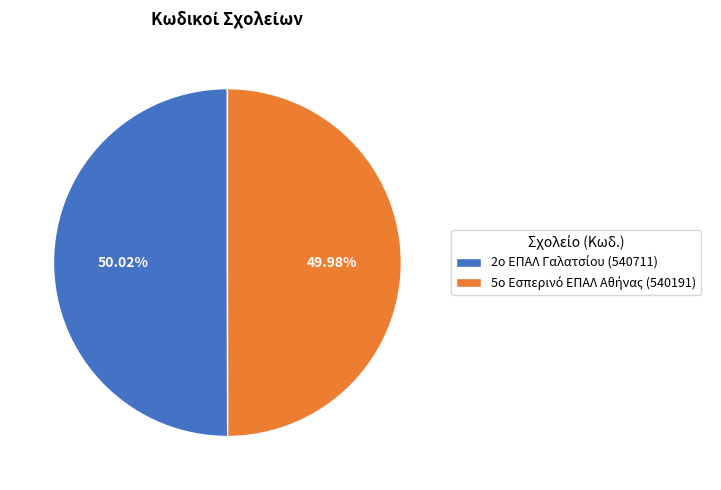

To the nearest percent, what is the average slice percentage?

50%